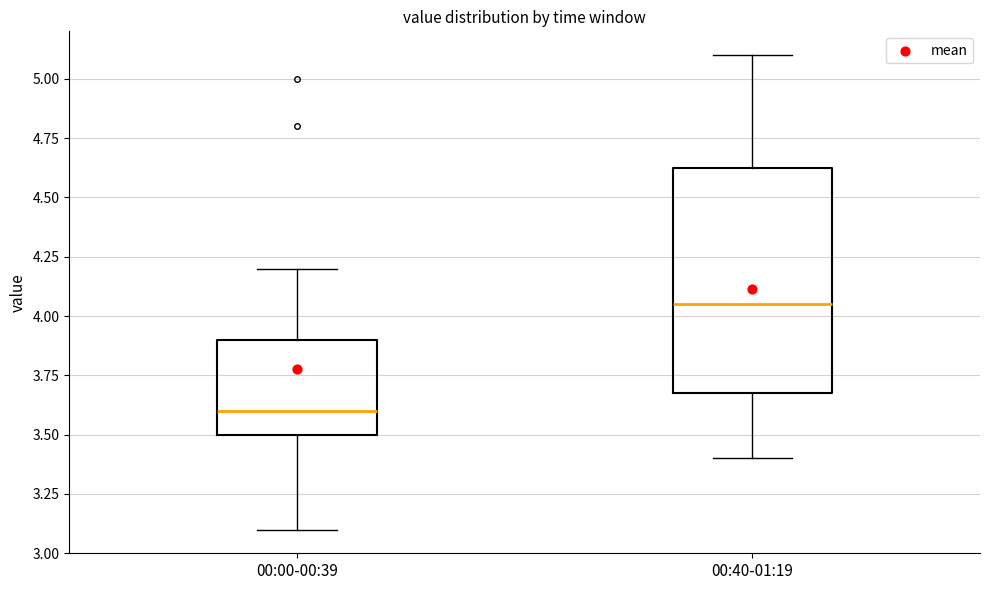

Which box's median line is the highest?

00:40-01:19